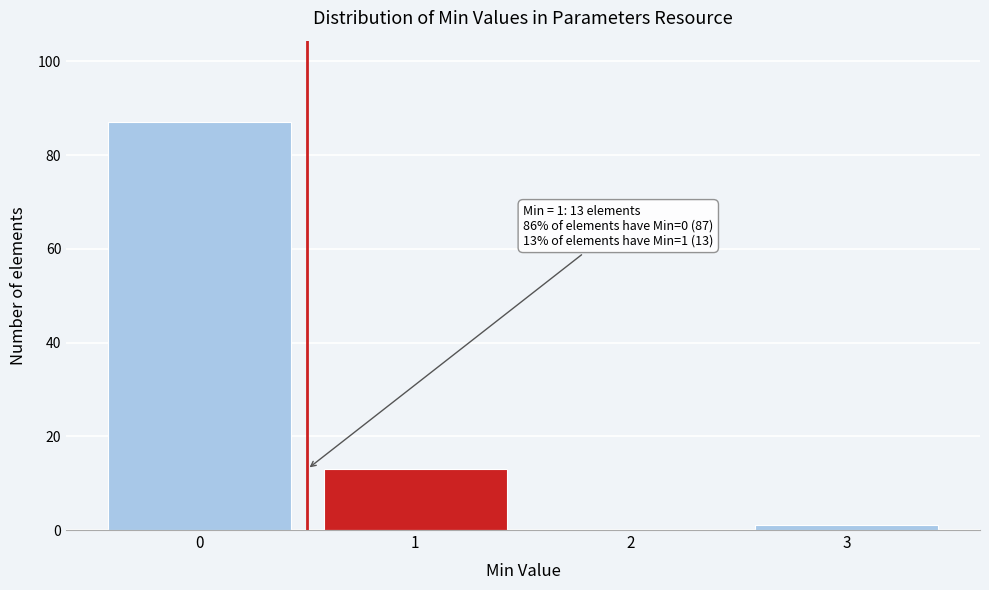

Reading left to right, transcribe all the data shown in this chart.

0=87	1=13	2=0	3=1